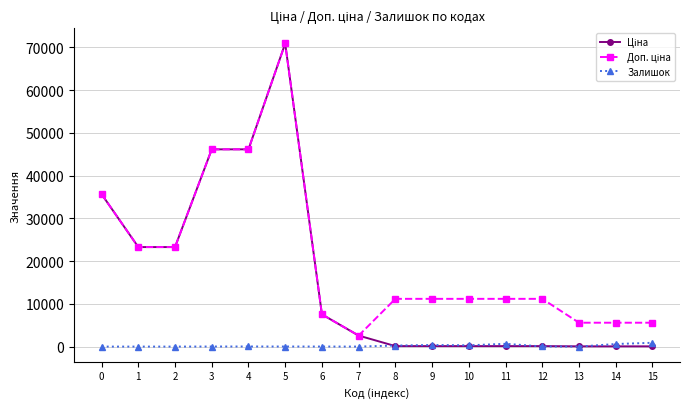

True or false: Залишок has more than 0 interior local peaks.

True